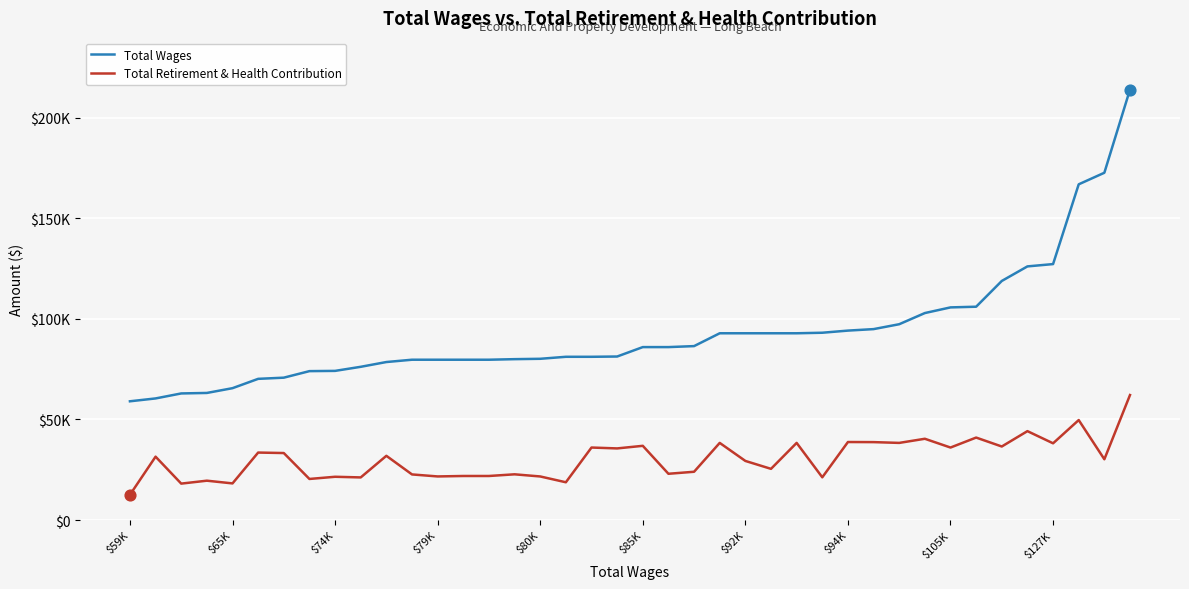

Does the chart have visible grid lines?

Yes